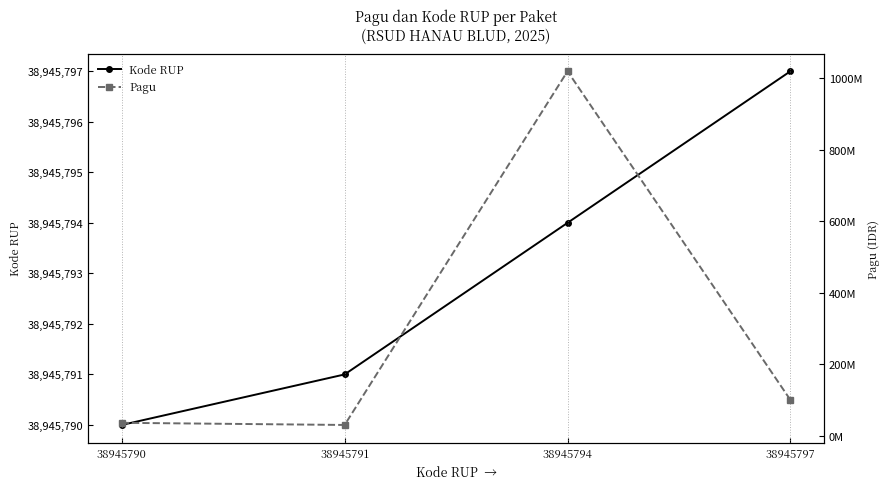

What is the average value of the Pagu series?

296500000